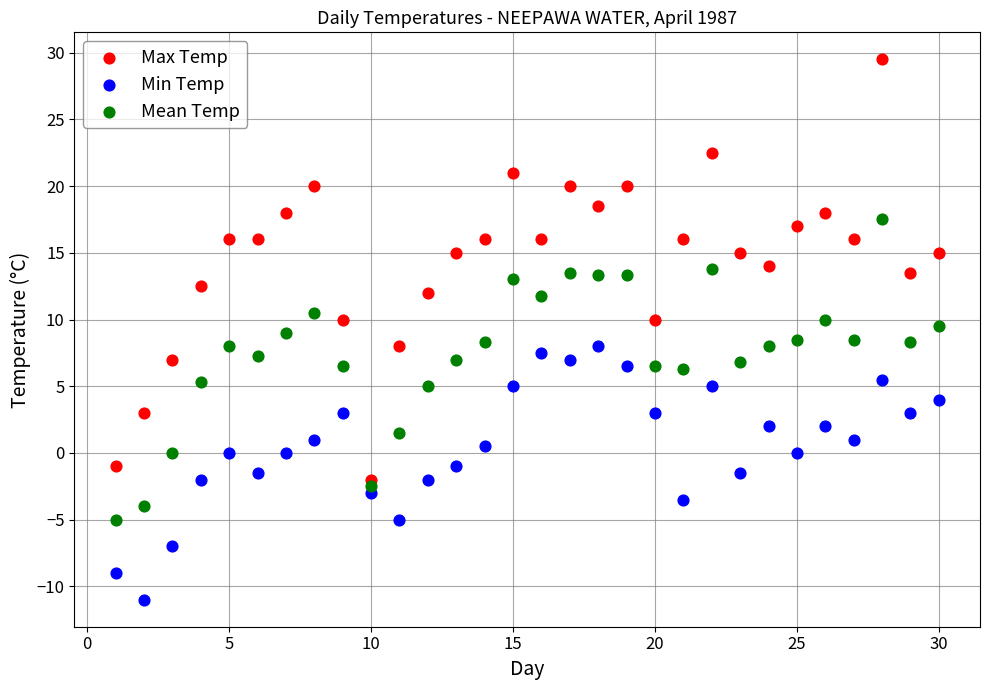

Across all data points, what is the range of X values (max minus min)?

29.0